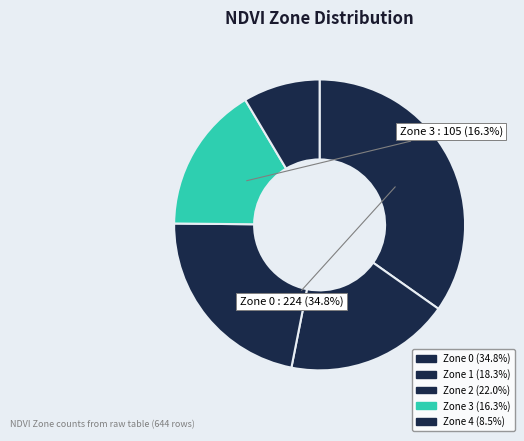

How many segments does this pie chart have?

5